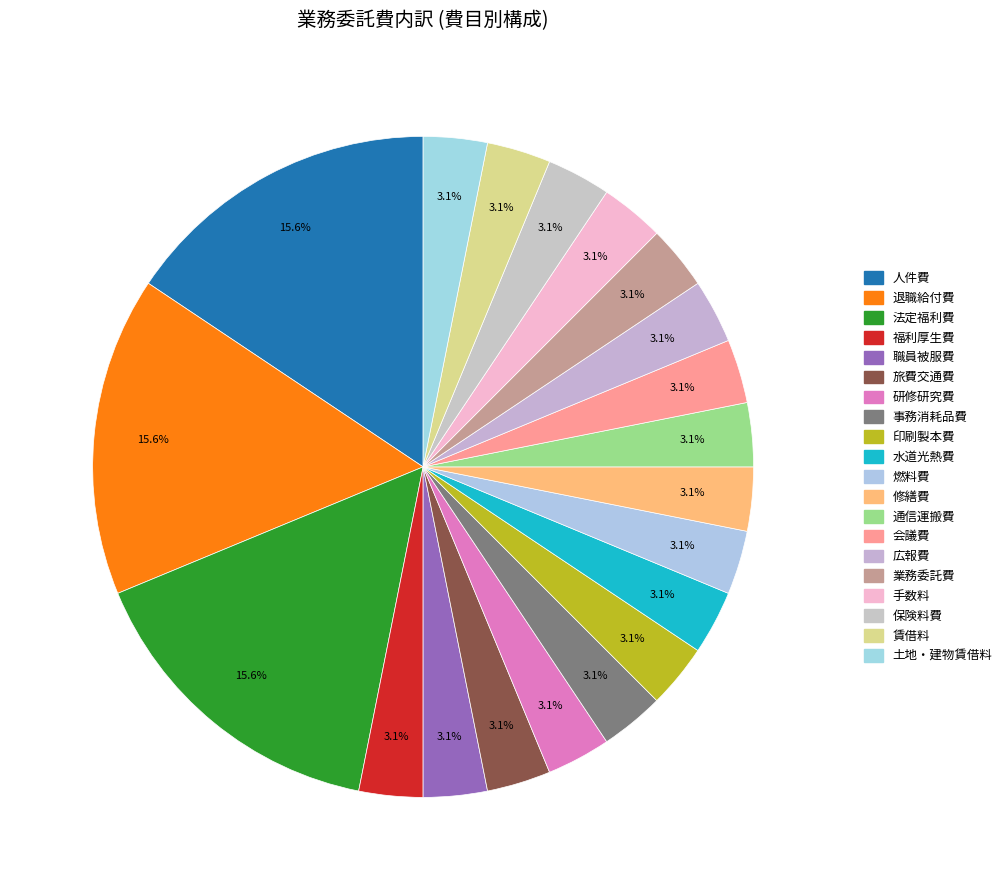

Is it true that 旅費交通費 is 3% of the pie?

True